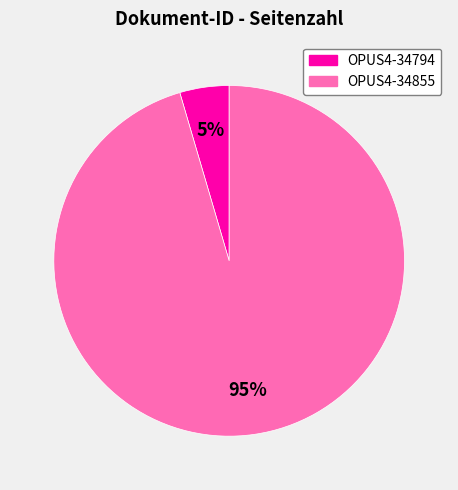

To the nearest percent, what portion does OPUS4-34794 represent?

5%